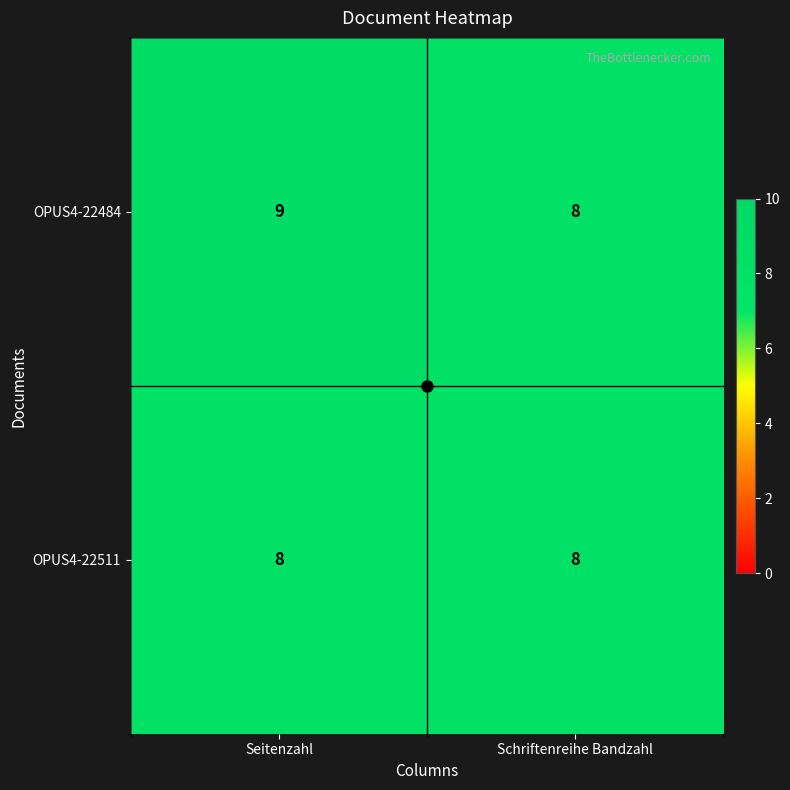

What is the sum of the OPUS4-22511 values at Schriftenreihe Bandzahl and Seitenzahl?

16